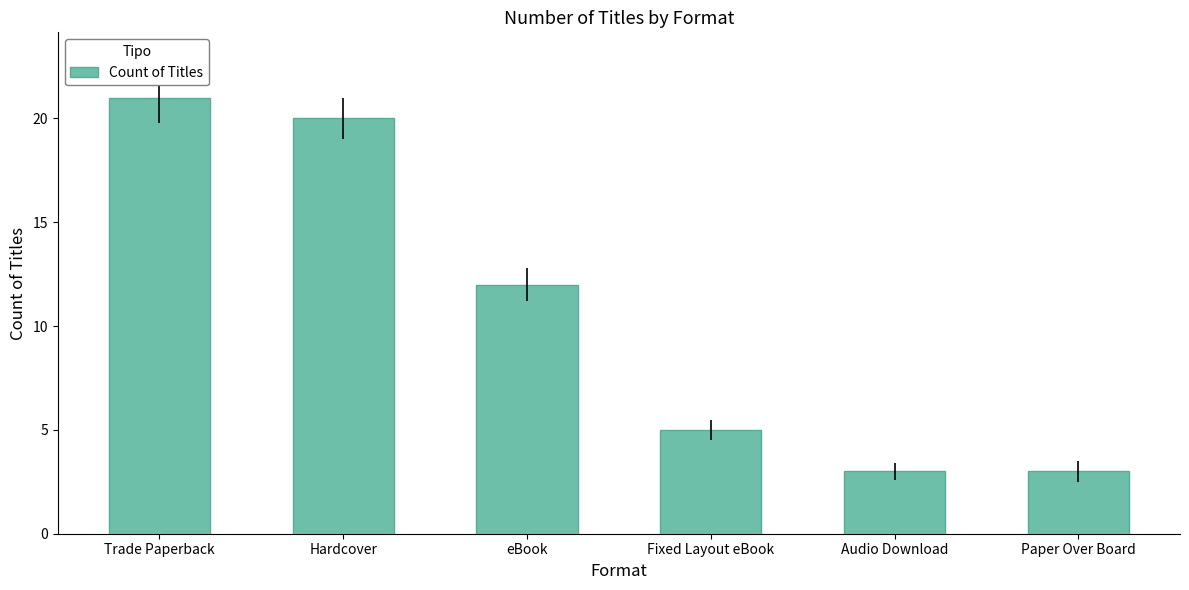

How many bars are there in total?

6